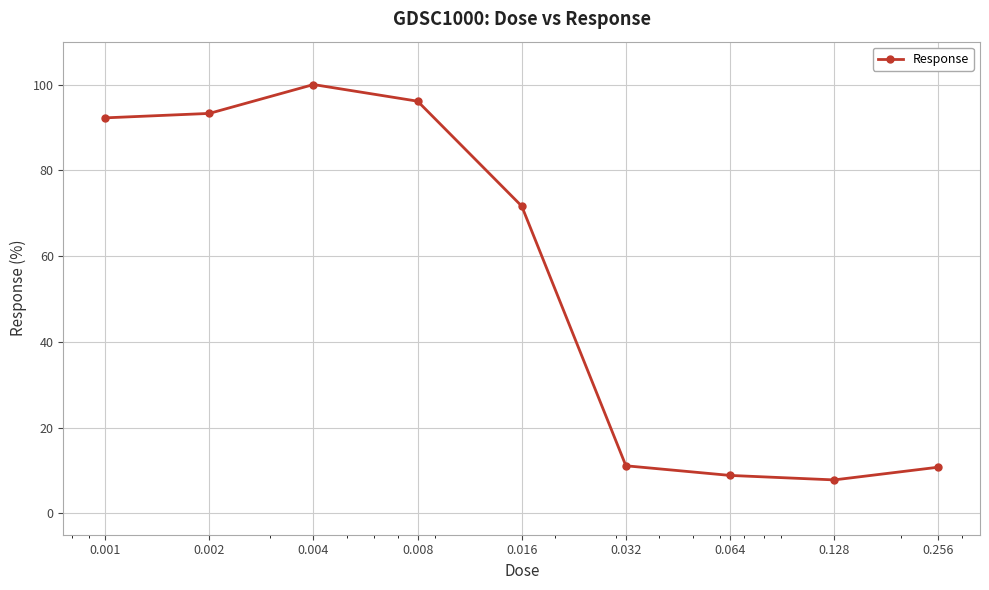

What is the value of the 2nd point from the left?

93.3